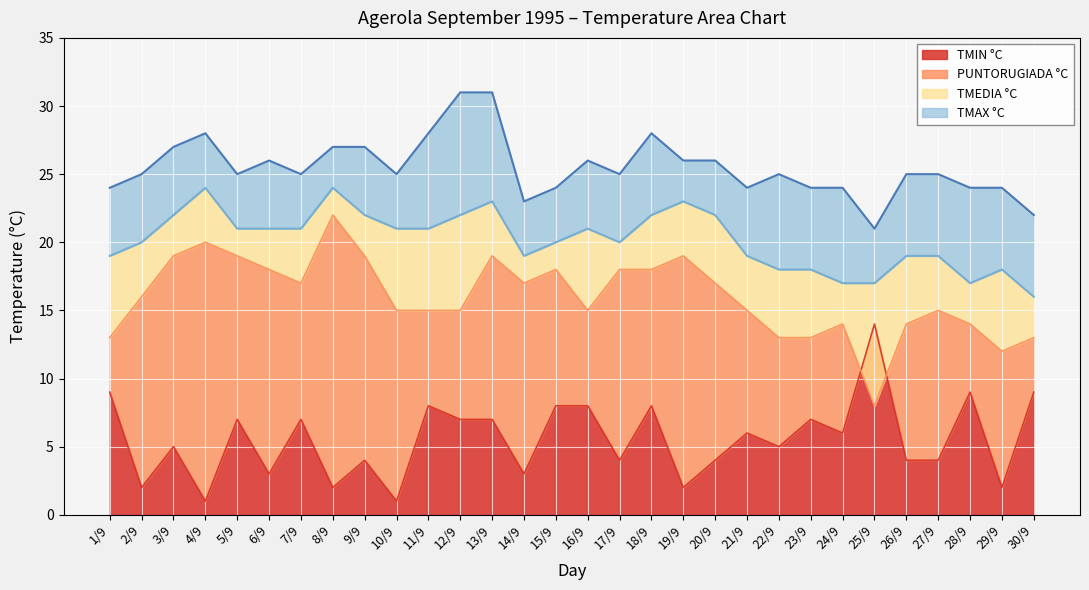

Where is TMEDIA °C nearest to the value 20?

2/9